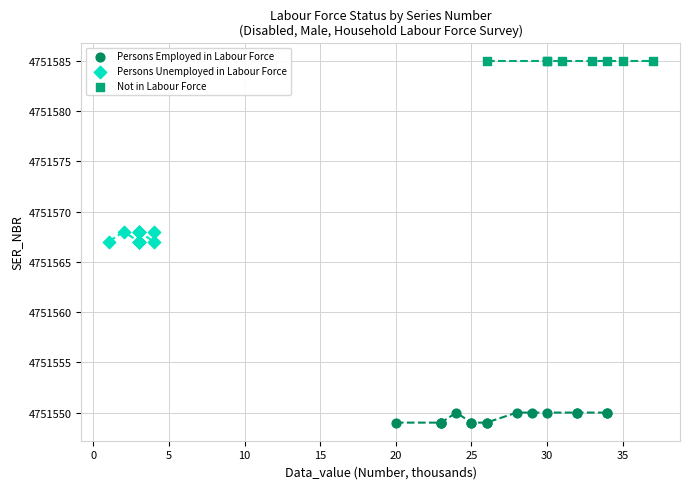

Which series reaches the maximum Y coordinate?

Not in Labour Force